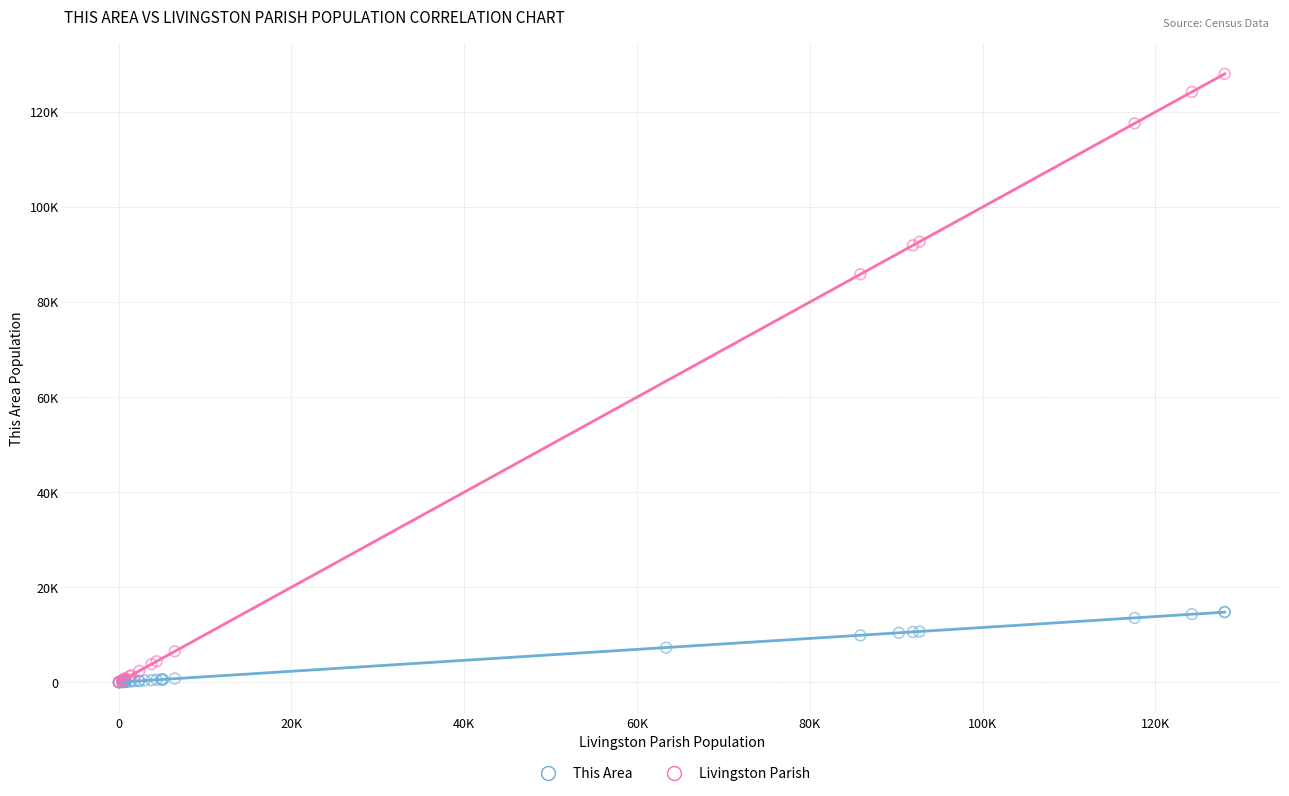

What are all the series names shown in the legend?

This Area, Livingston Parish